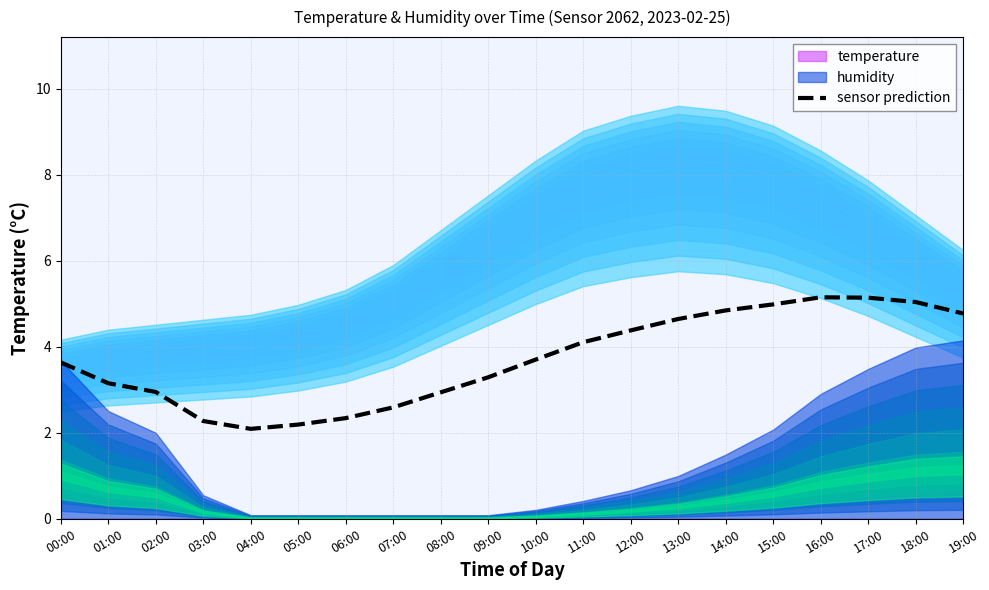

Reading right to left, extract all data points from this chart.

4.8	5.0	5.1	5.2	5.0	4.8	4.6	4.4	4.1	3.7	3.3	2.9	2.6	2.3	2.2	2.1	2.3	3.0	3.2	3.6